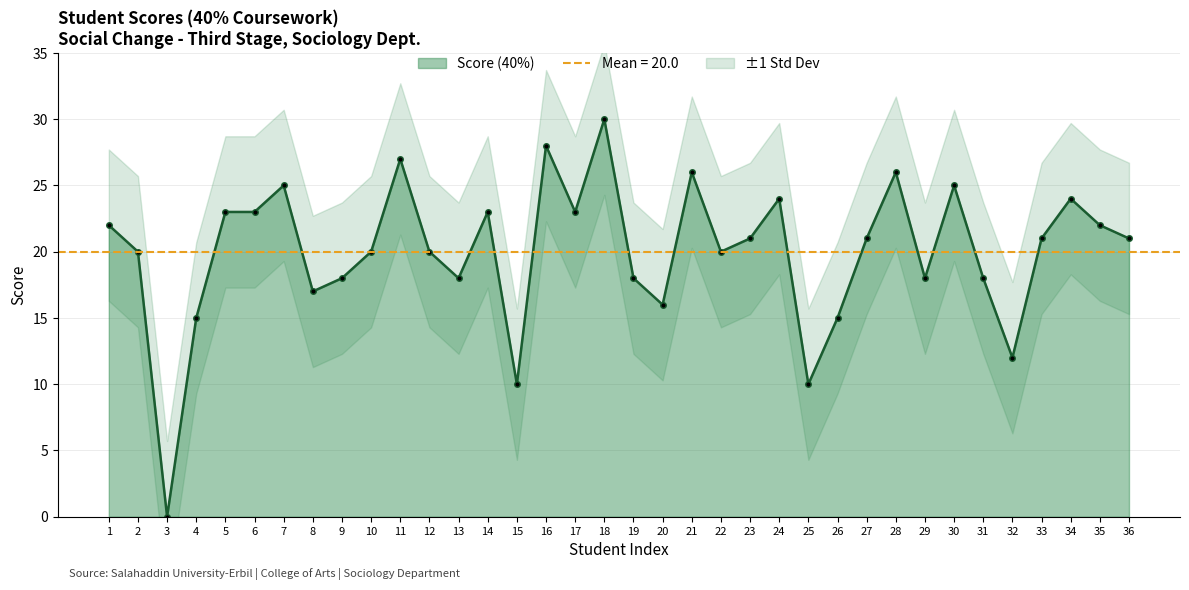

List the labels in order of value, largest first.

18, 16, 11, 21, 28, 7, 30, 24, 34, 5, 6, 14, 17, 1, 35, 23, 27, 33, 36, 2, 10, 12, 22, 9, 13, 19, 29, 31, 8, 20, 4, 26, 32, 15, 25, 3